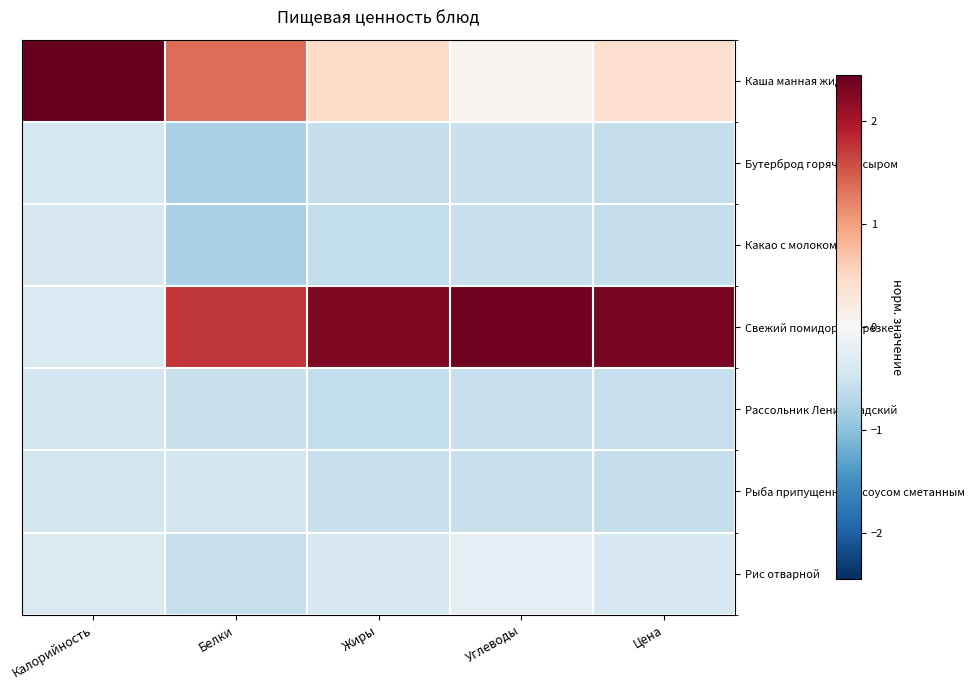

List the series in order of their peak value, highest first.

Каша манная жидкая, Свежий помидор в нарезке, Рис отварной, Какао с молоком, Бутерброд горячий с сыром, Рыба припущенная с соусом сметанным, Рассольник Ленинградский